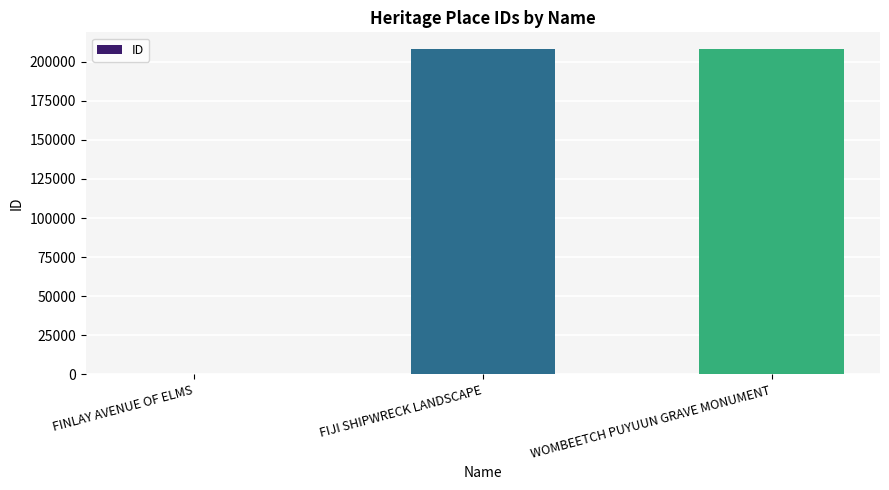

What is the greatest value displayed?

208508